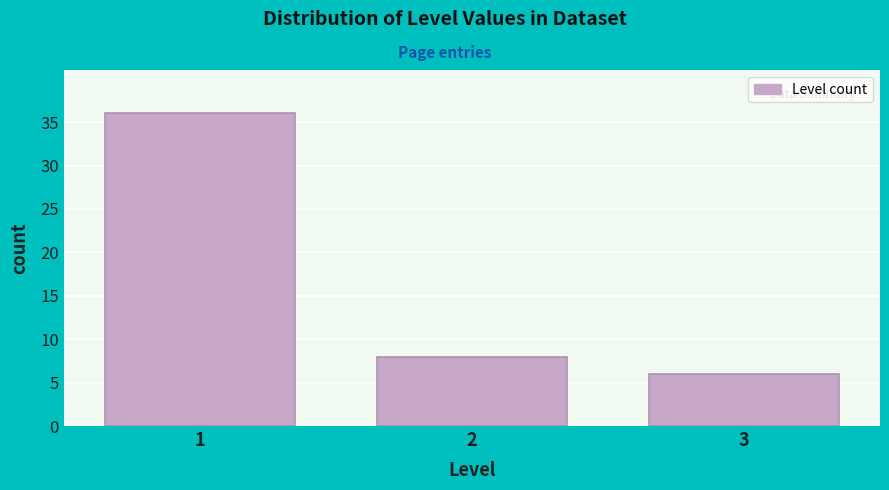

Reading right to left, what are all the values shown in this chart?

6	8	36